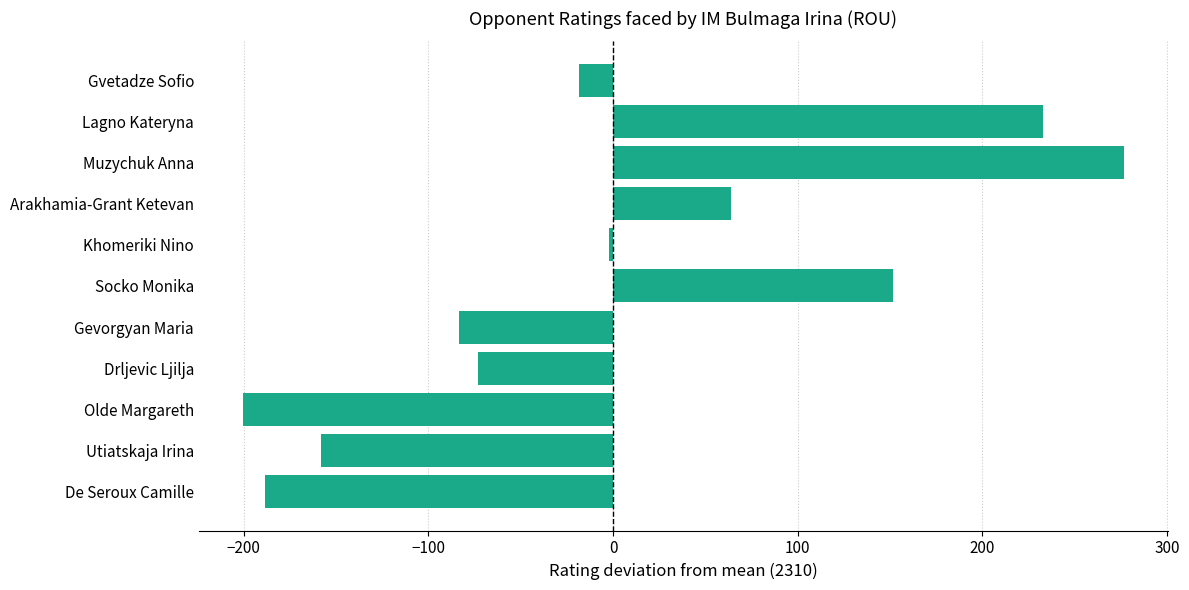

List the labels in order of value, largest first.

Muzychuk Anna, Lagno Kateryna, Socko Monika, Arakhamia-Grant Ketevan, Khomeriki Nino, Gvetadze Sofio, Drljevic Ljilja, Gevorgyan Maria, Utiatskaja Irina, De Seroux Camille, Olde Margareth